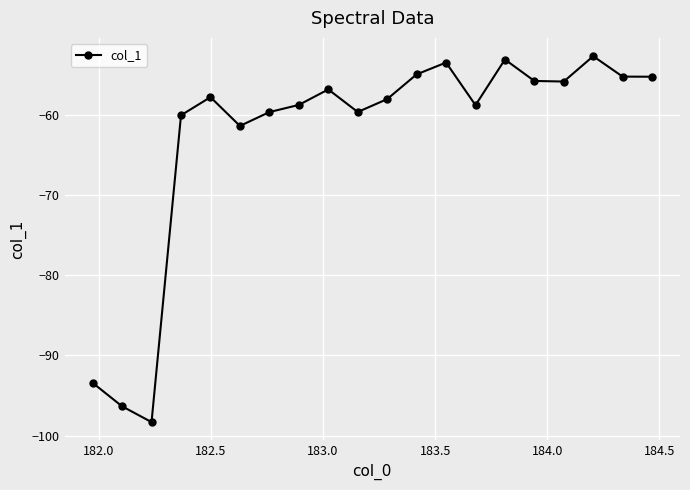

What is the value of the 7th point from the left?

-59.7